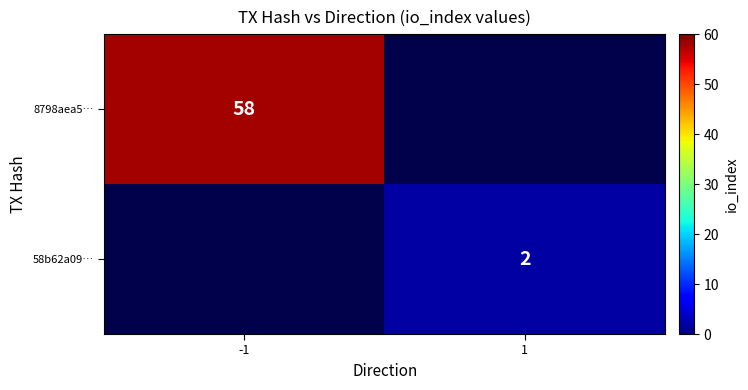

The value of 58b62a09… at 1 is 1. True or false?

False